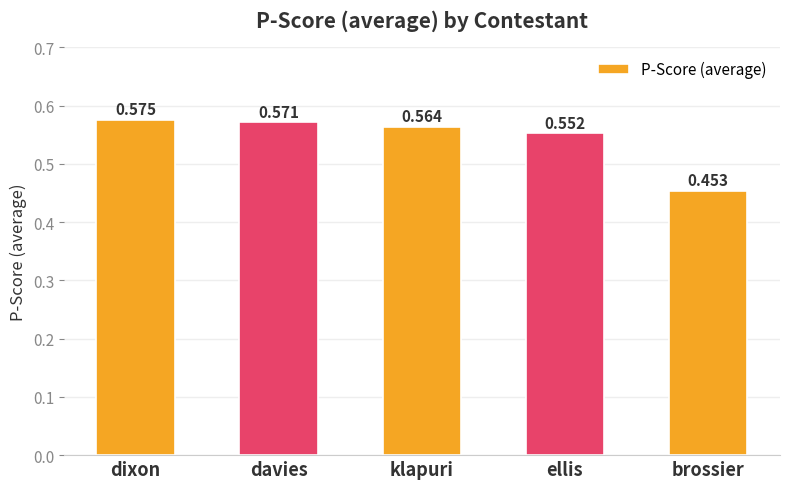

List the labels in order of value, largest first.

dixon, davies, klapuri, ellis, brossier